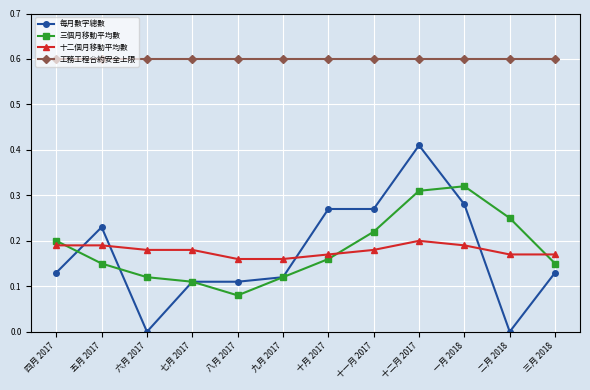

True or false: 工務工程合約安全上限 and 每月數字總數 intersect in this chart.

False